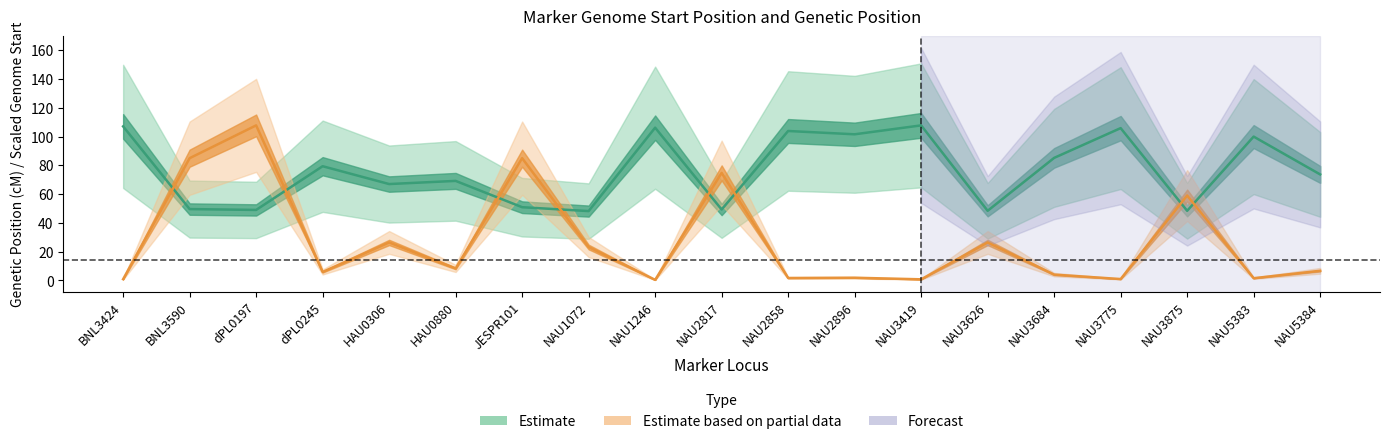

Reading right to left, list all the values displayed in this chart.

Genome Start (bp): 6.7	1.5	59.0	0.9	4.0	26.4	0.8	1.9	1.7	74.8	0.4	23.2	85.0	8.3	26.4	5.9	107.8	85.0	0.8
Genetic Position (cM): 73.7	100.0	48.4	105.9	85.2	48.4	107.8	101.6	103.9	49.3	106.2	48.2	50.9	69.2	67.0	79.4	49.0	49.6	107.1